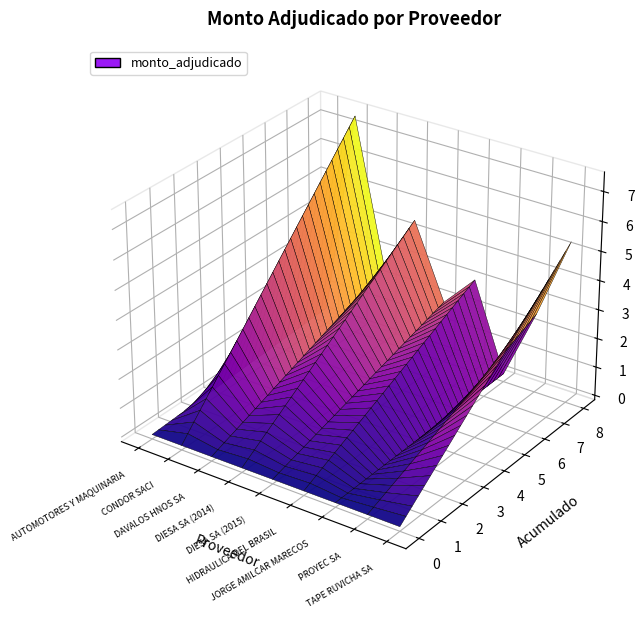

Reading right to left, transcribe all the data shown in this chart.

TAPE RUVICHA SA=5405000000	PROYEC SA=2600510000	JORGE AMILCAR MARECOS=128000000	HIDRAULICA DEL BRASIL=3097200000	DIESA SA (2015)=1971600000	DIESA SA (2014)=4518000000	DAVALOS HNOS SA=2516848400	CONDOR SACI=7489700000	AUTOMOTORES Y MAQUINARIA=388950000